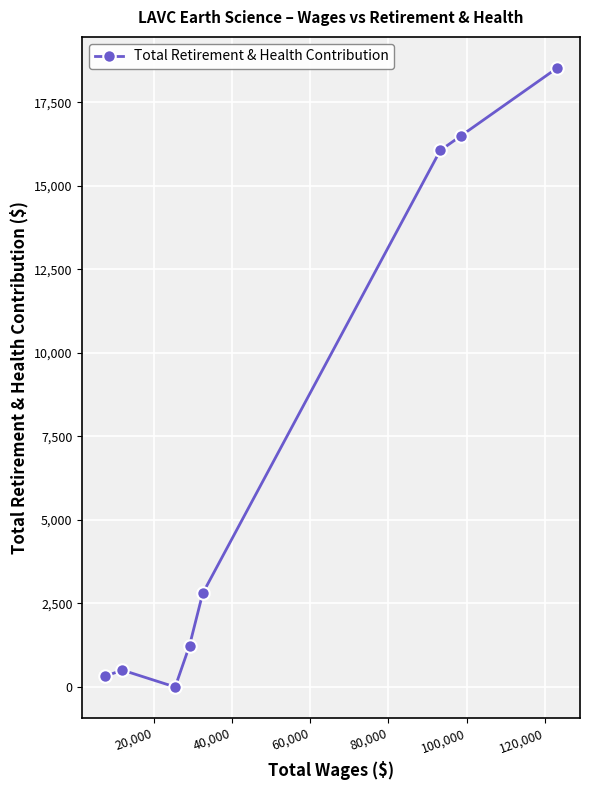

What is the sum of all values?

55951